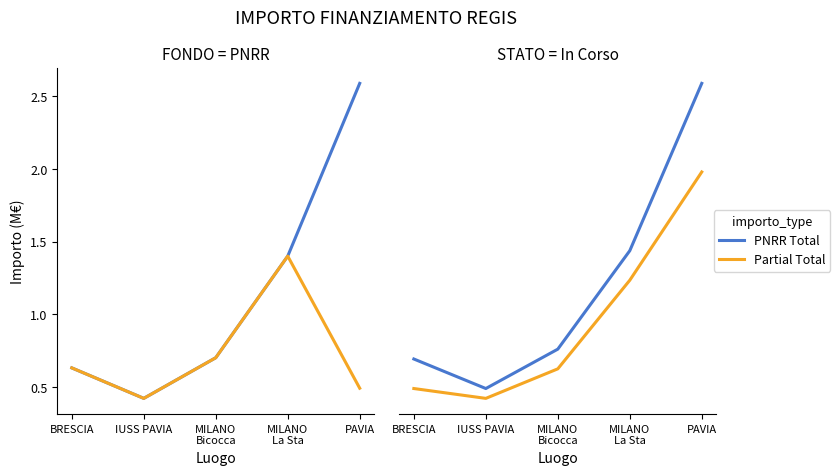

Count the PNRR Total values in the range 0 to 1.

3